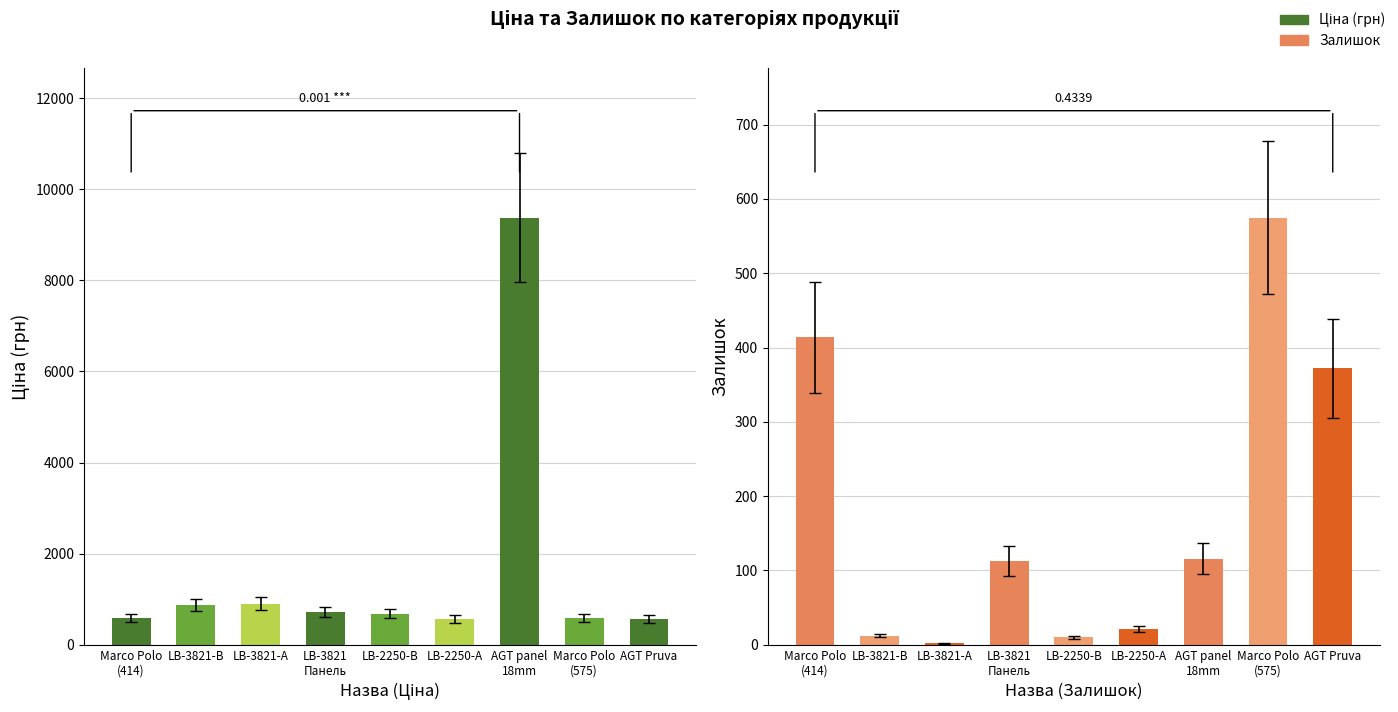

Which series changed the most between Marco Polo (414) and Marco Polo (575)?

Залишок